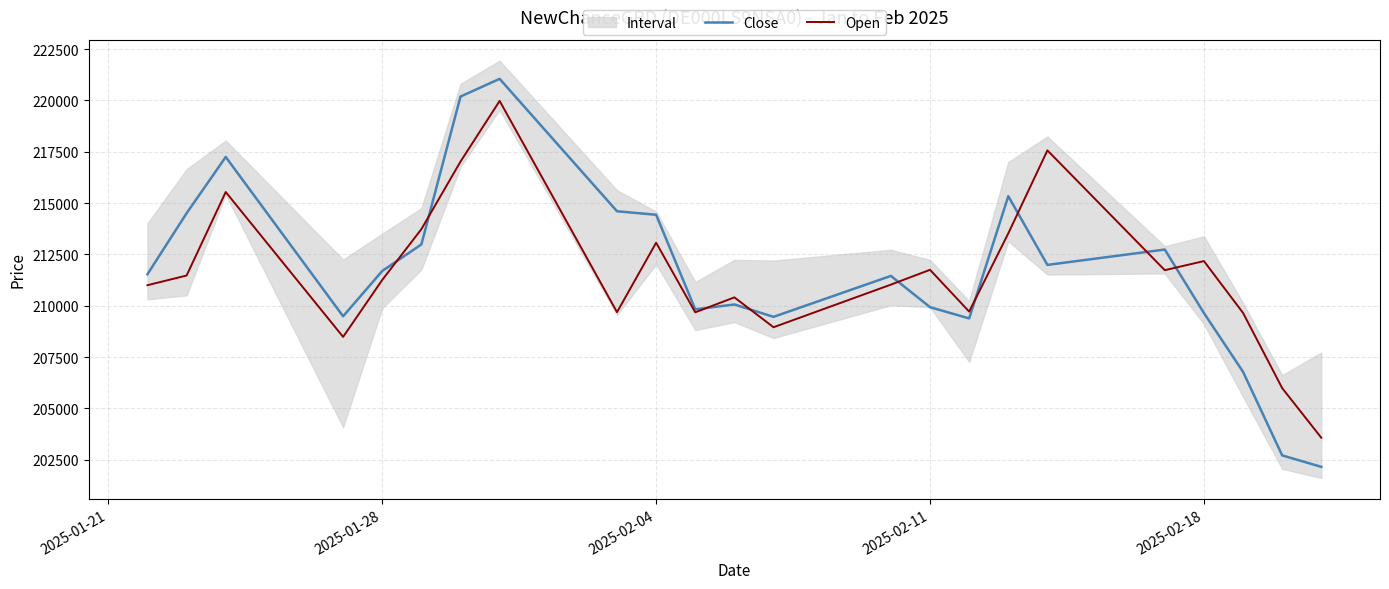

Which series has the largest total across all categories?

Close